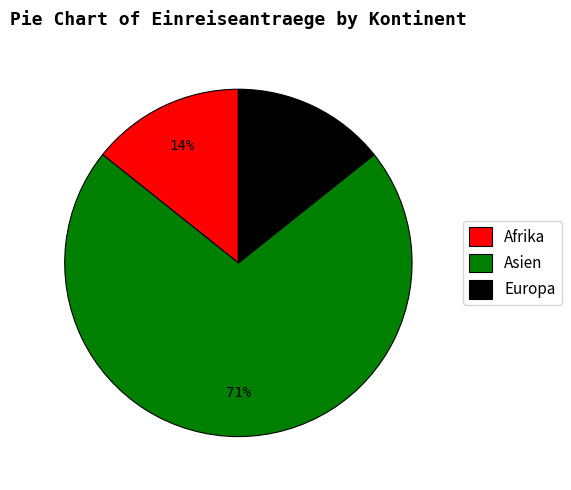

Which slice is the largest?

Asien